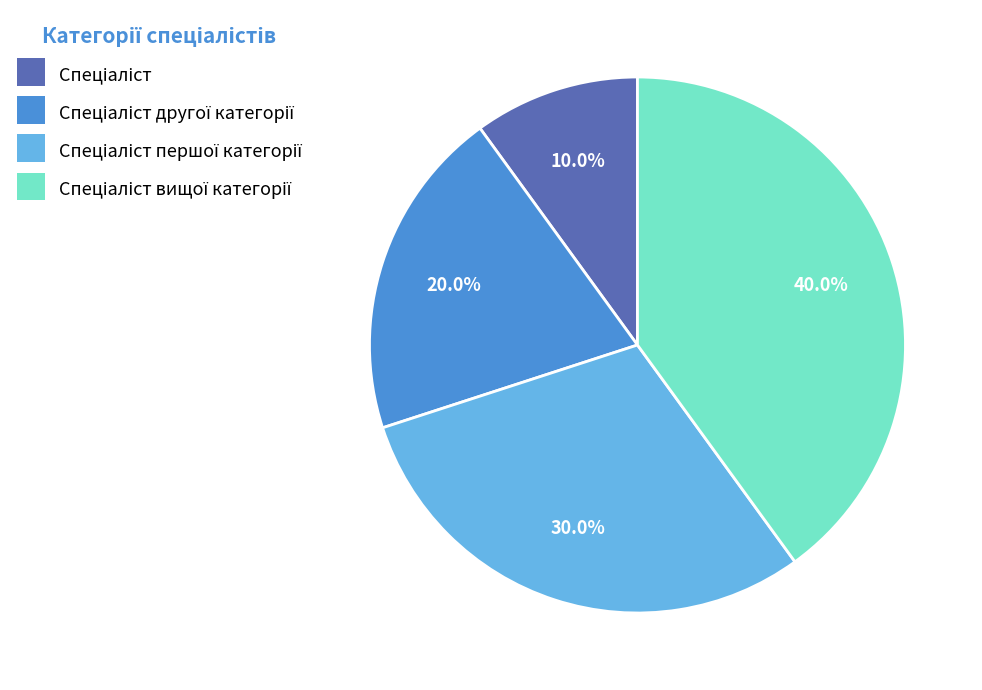

To the nearest percent, what is the difference between the largest and smallest slice percentages?

30%